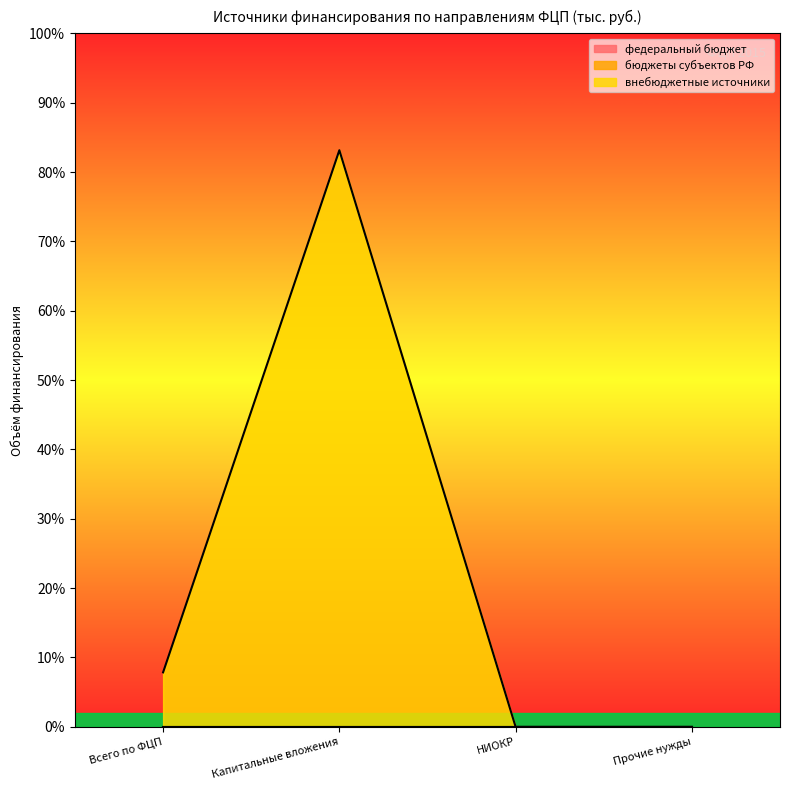

Count the number of data series in this chart.

3